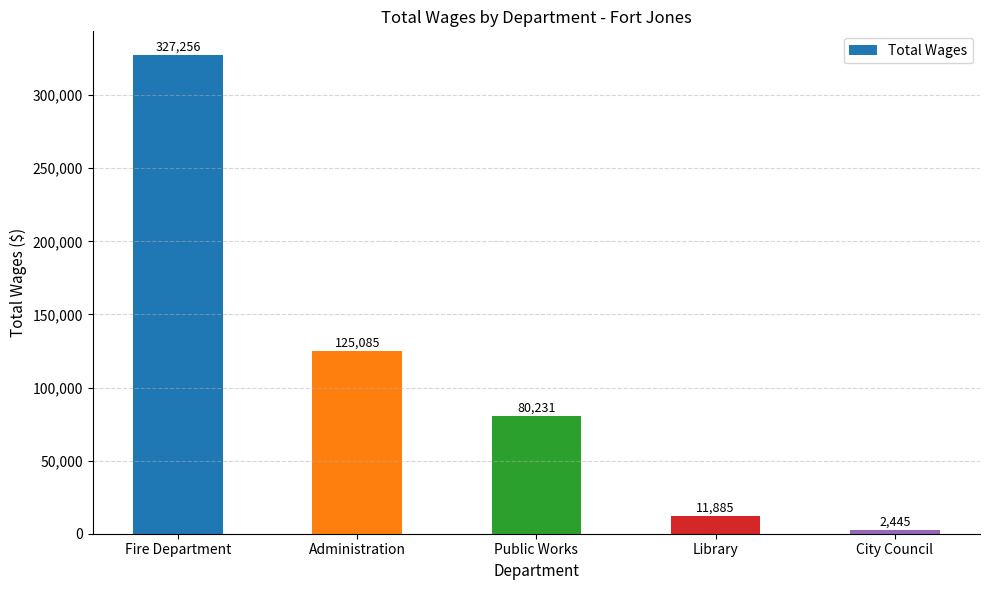

How many bars are there in total?

5